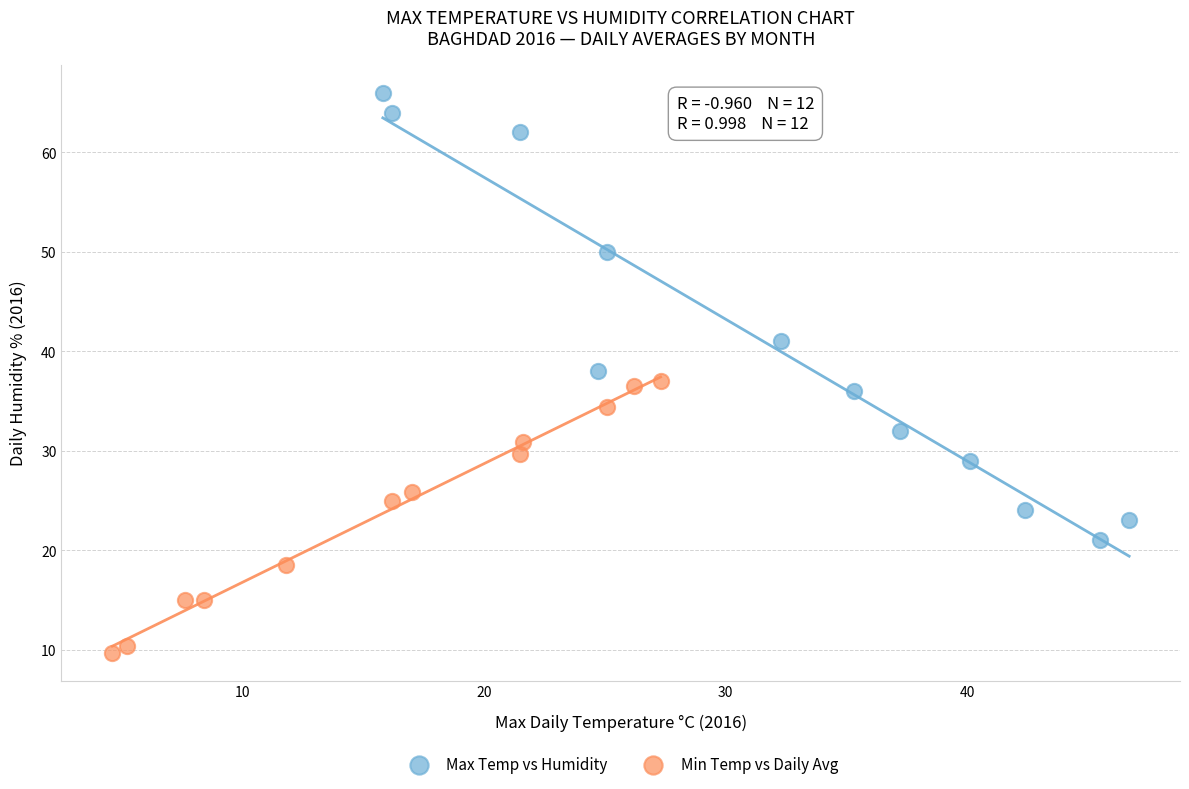

Which series has the widest spread of Y values?

Max Temp vs Humidity